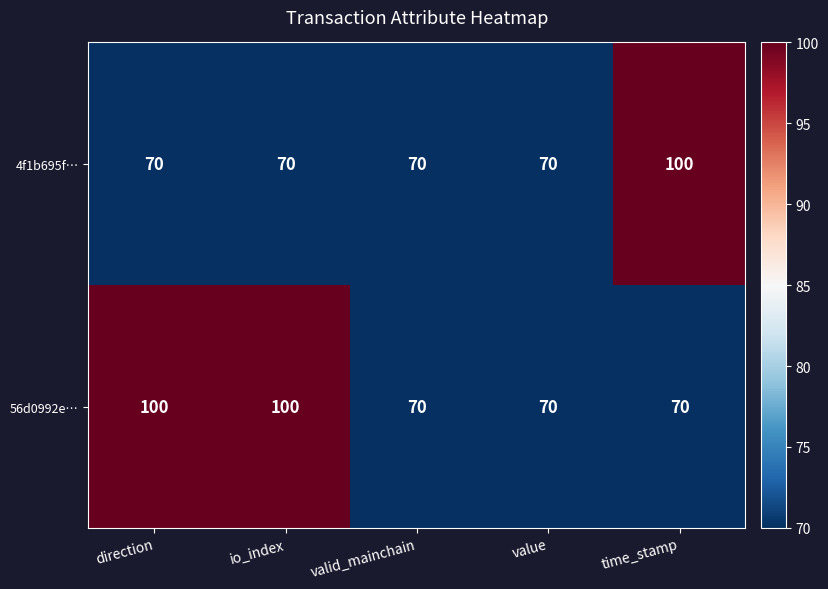

Reading left to right, list all the values displayed in this chart.

4f1b695f…: direction=70	io_index=70	valid_mainchain=70	value=70	time_stamp=100
56d0992e…: direction=100	io_index=100	valid_mainchain=70	value=70	time_stamp=70